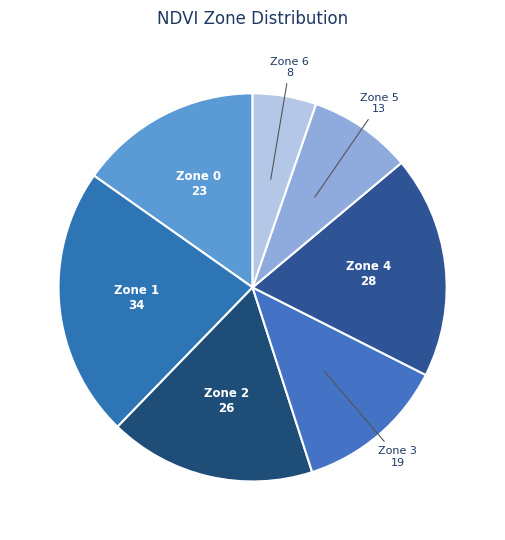

Combined, do Zone 5 and Zone 6 account for over 50%?

No